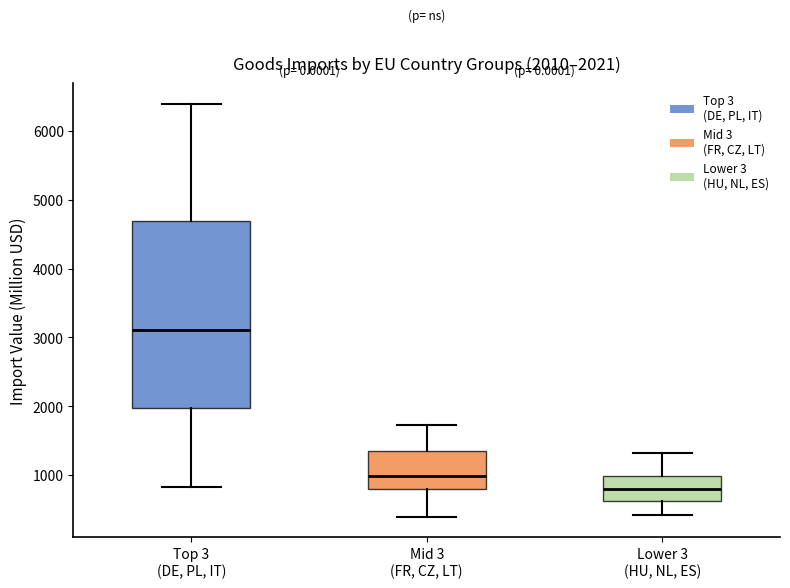

Which box has the highest median line?

Top 3 (DE, PL, IT)